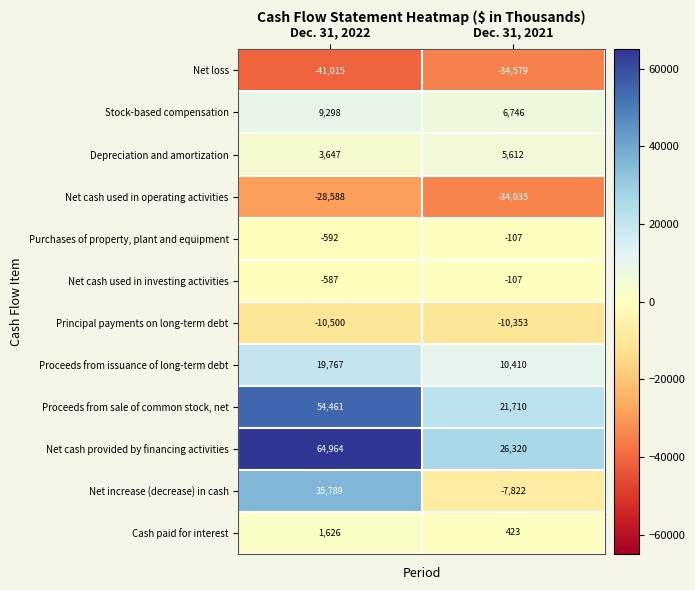

The Purchases of property, plant and equipment series shows -592 at Dec. 31, 2022. True or false?

True